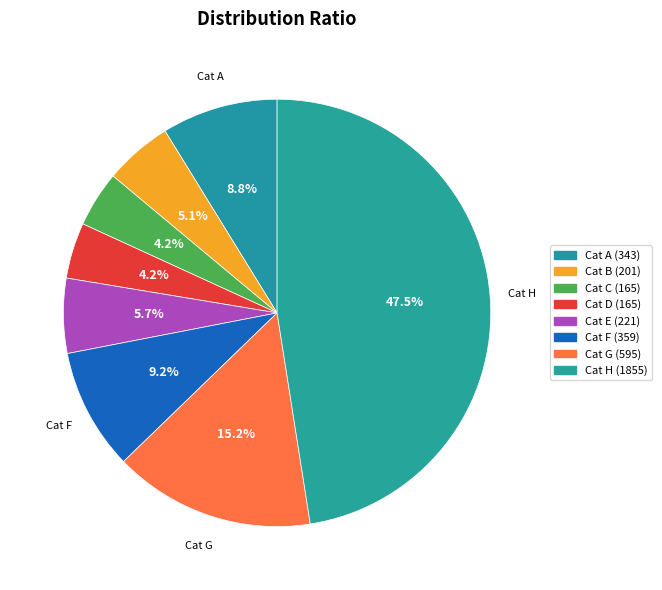

How many slices are in this pie chart?

8